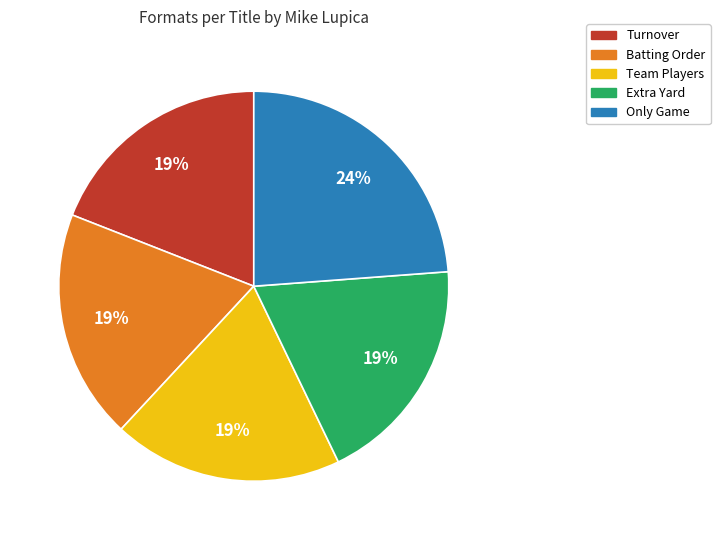

Is it true that Team Players is 19% of the pie?

True